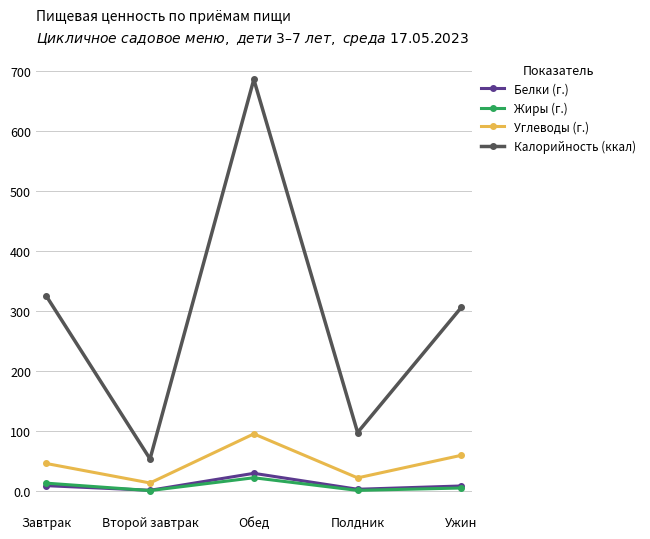

At Обед, list the series in order from smallest to largest.

Жиры (г.), Белки (г.), Углеводы (г.), Калорийность (ккал)